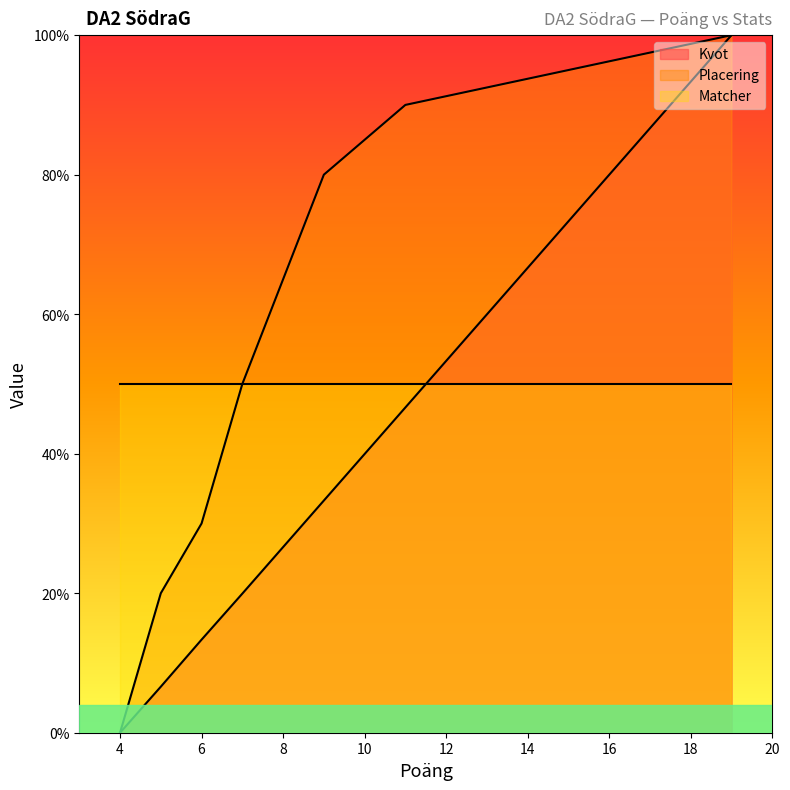

At which category is the sum across all series the highest?

19